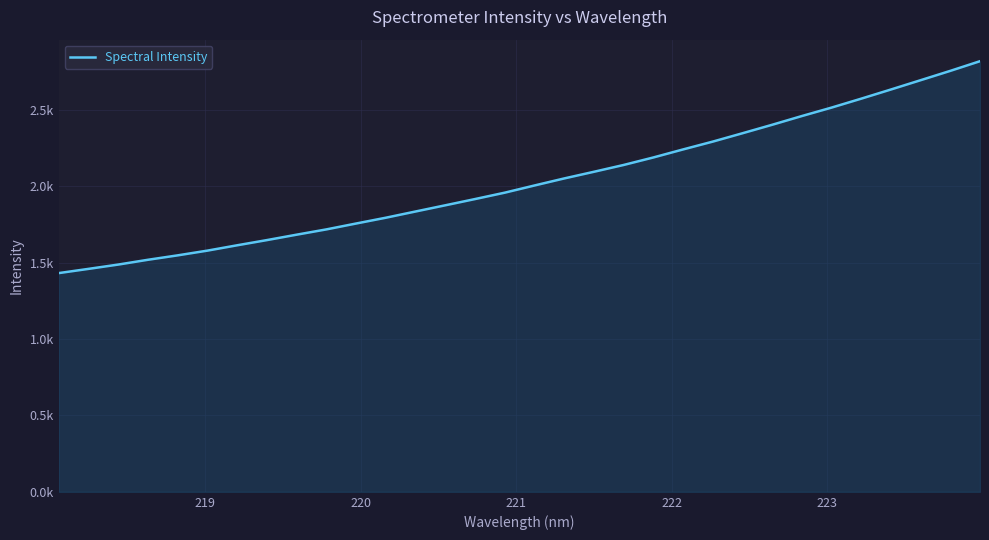

Reading right to left, transcribe all the data shown in this chart.

2820.4	2757.1	2696.0	2635.1	2575.1	2516.6	2461.3	2404.0	2348.5	2293.8	2242.5	2190.0	2140.8	2096.1	2052.6	2006.4	1959.4	1917.5	1876.7	1836.1	1795.4	1757.3	1718.9	1684.2	1648.8	1614.7	1579.8	1548.8	1519.8	1488.4	1460.2	1432.5